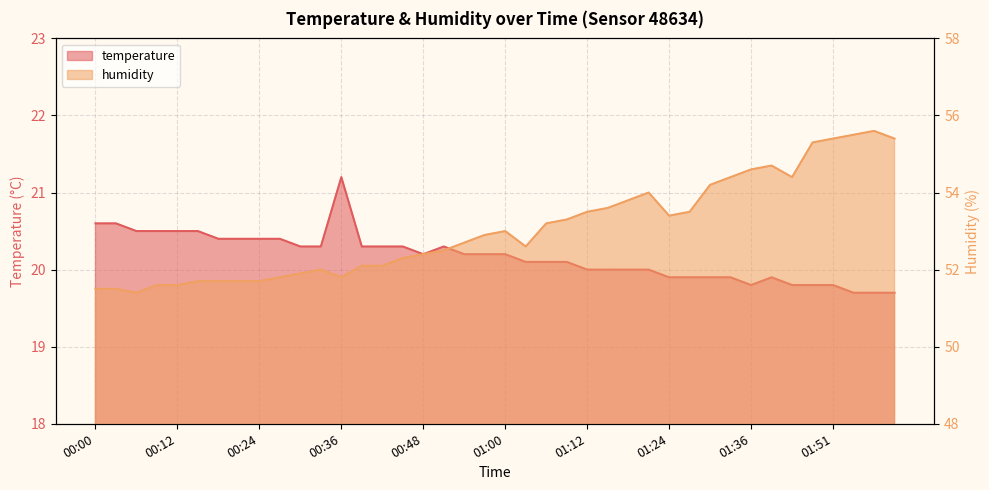

At which category does humidity reach its first local valley?

00:06